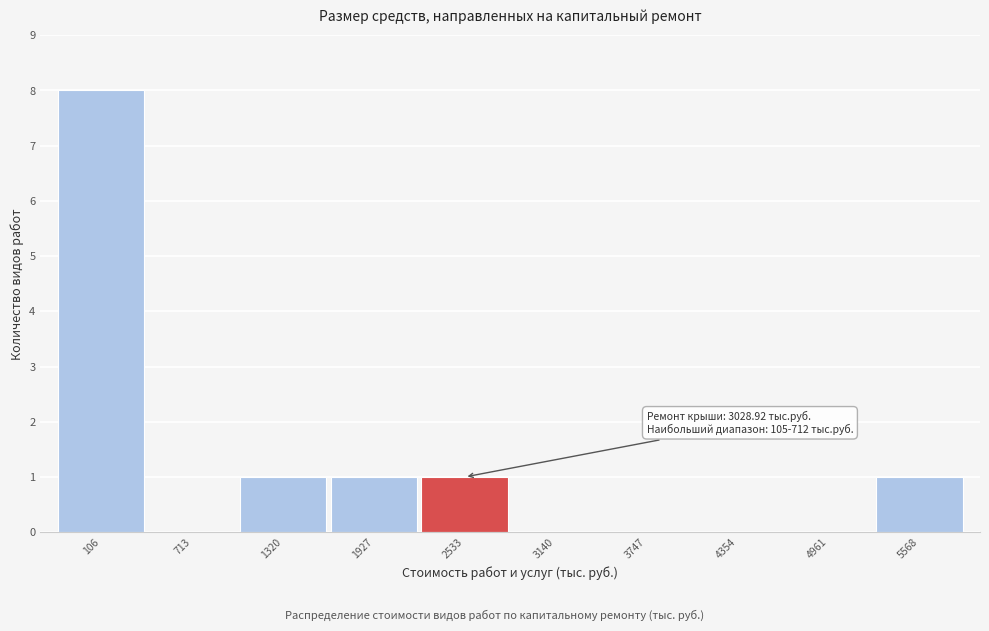

Reading left to right, extract all data points from this chart.

106=8	713=0	1320=1	1927=1	2533=1	3140=0	3747=0	4354=0	4961=0	5568=1